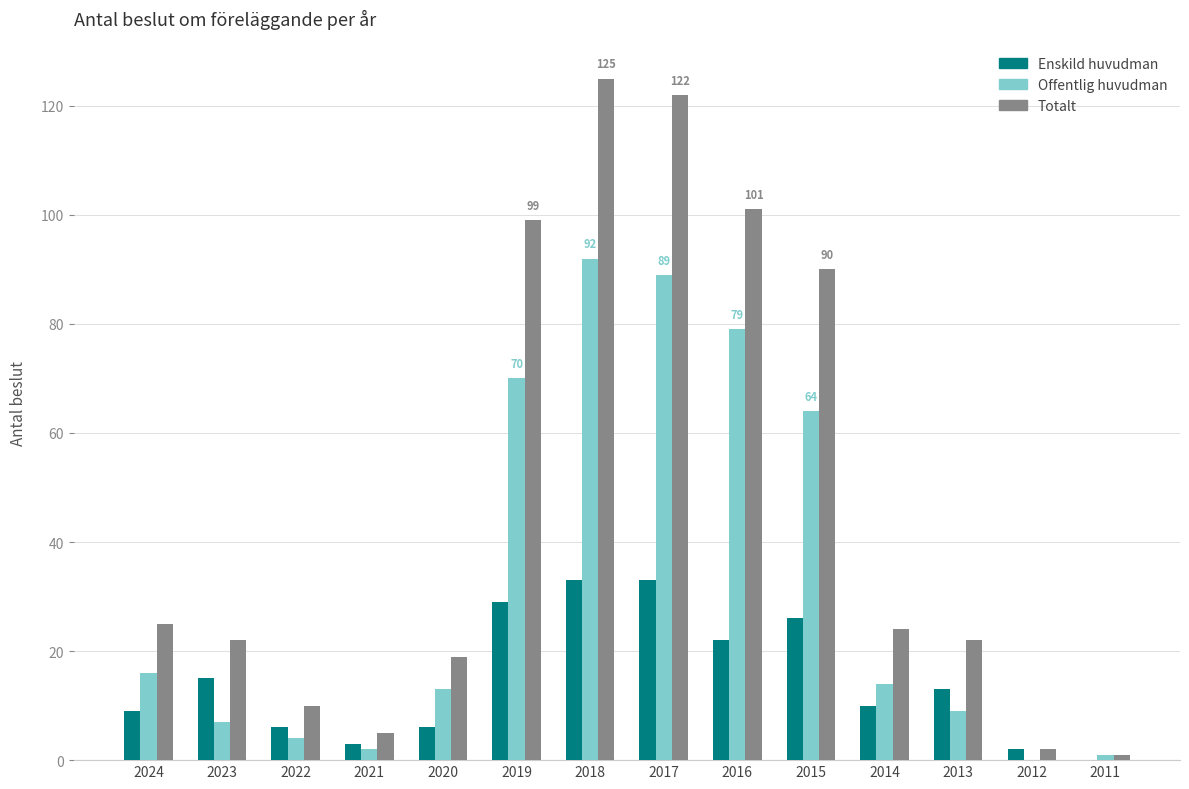

What is the total value across all series at 2018?

250